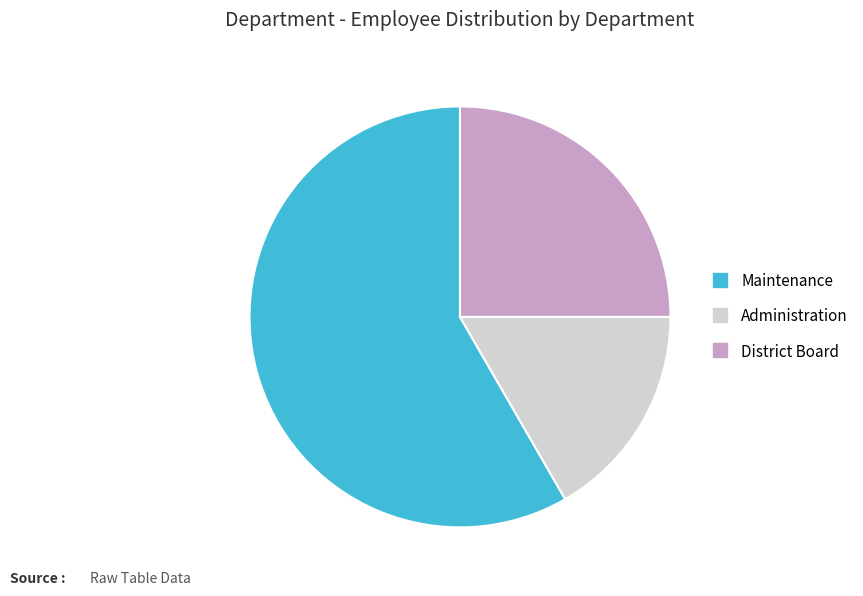

Is there a majority slice in this chart?

Yes